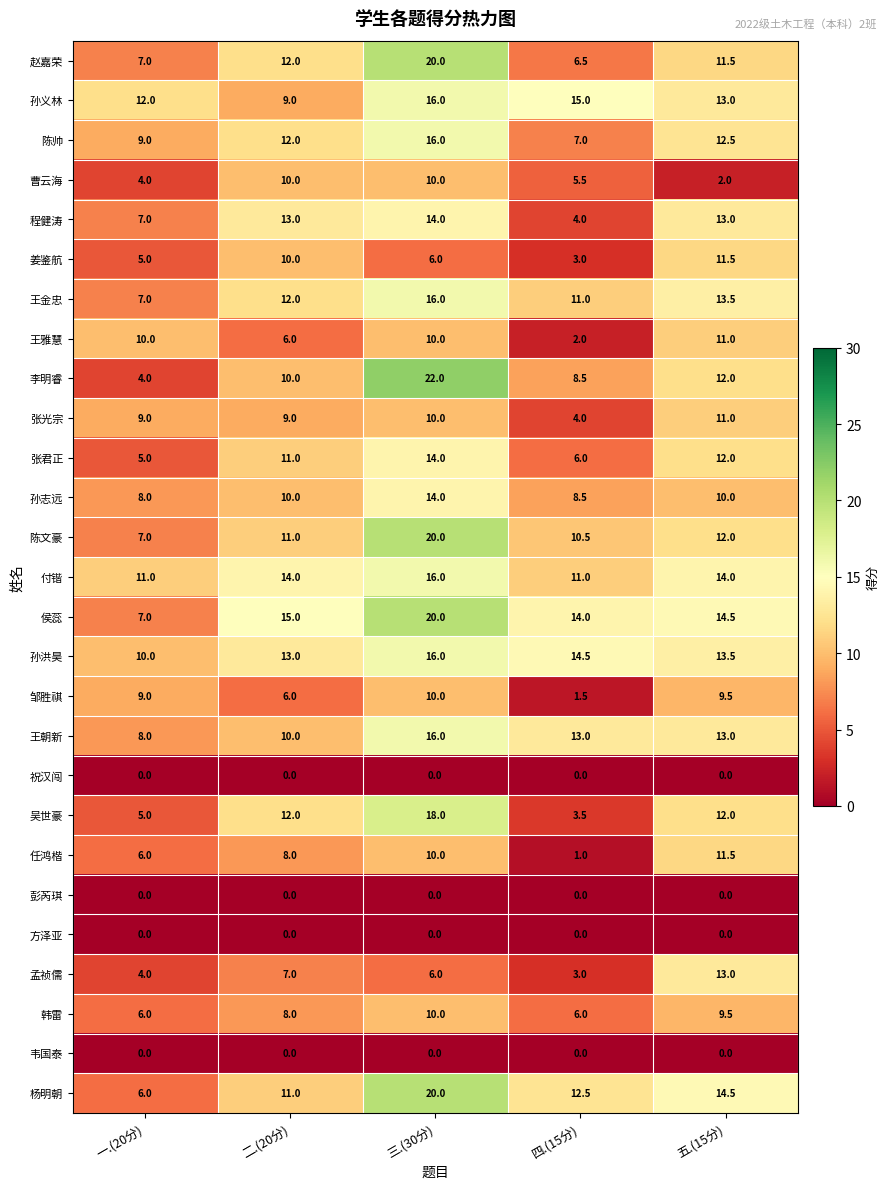

What is the lowest value of the 邹胜祺 series?

1.5